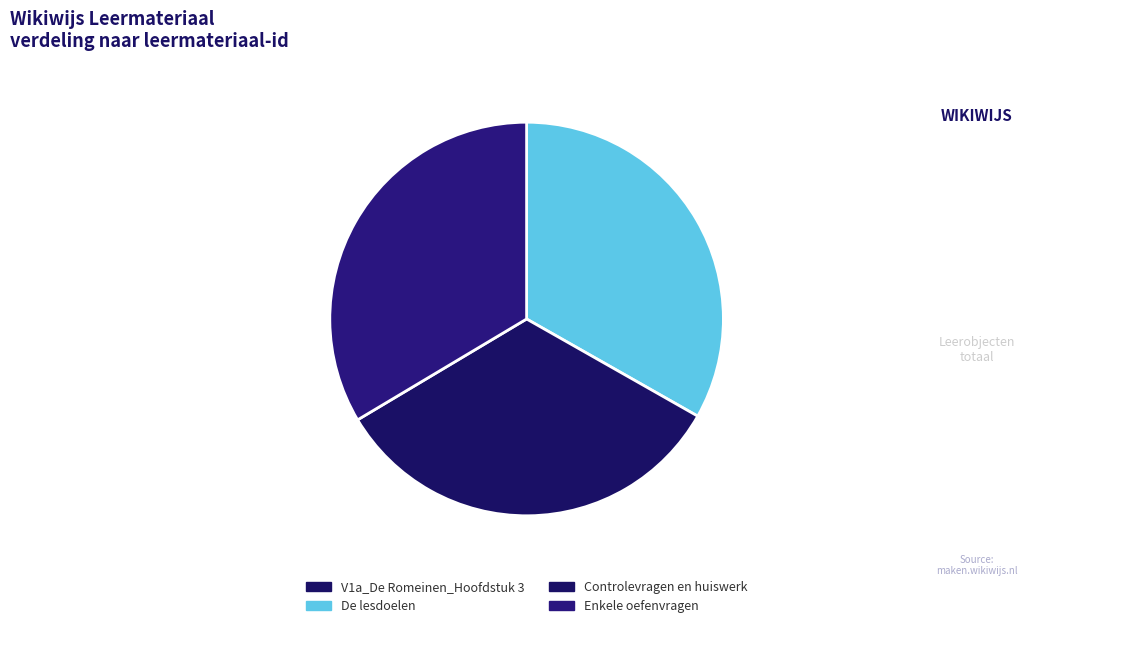

Does any single category account for the majority?

No